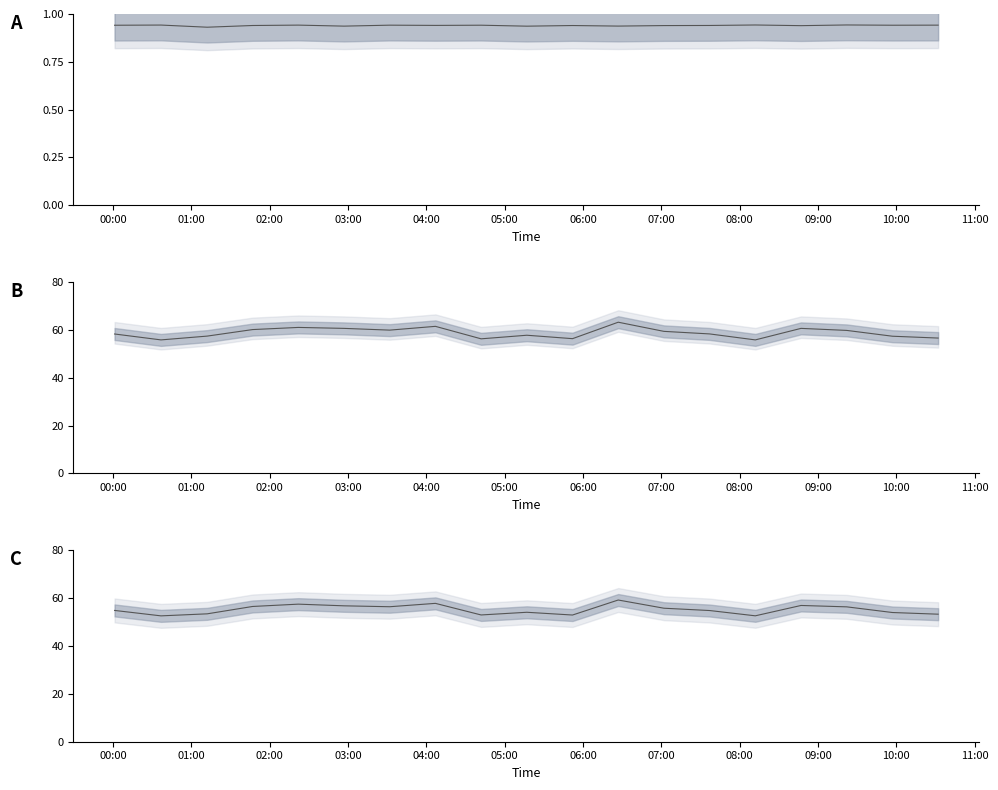

How many series are shown in this chart?

3